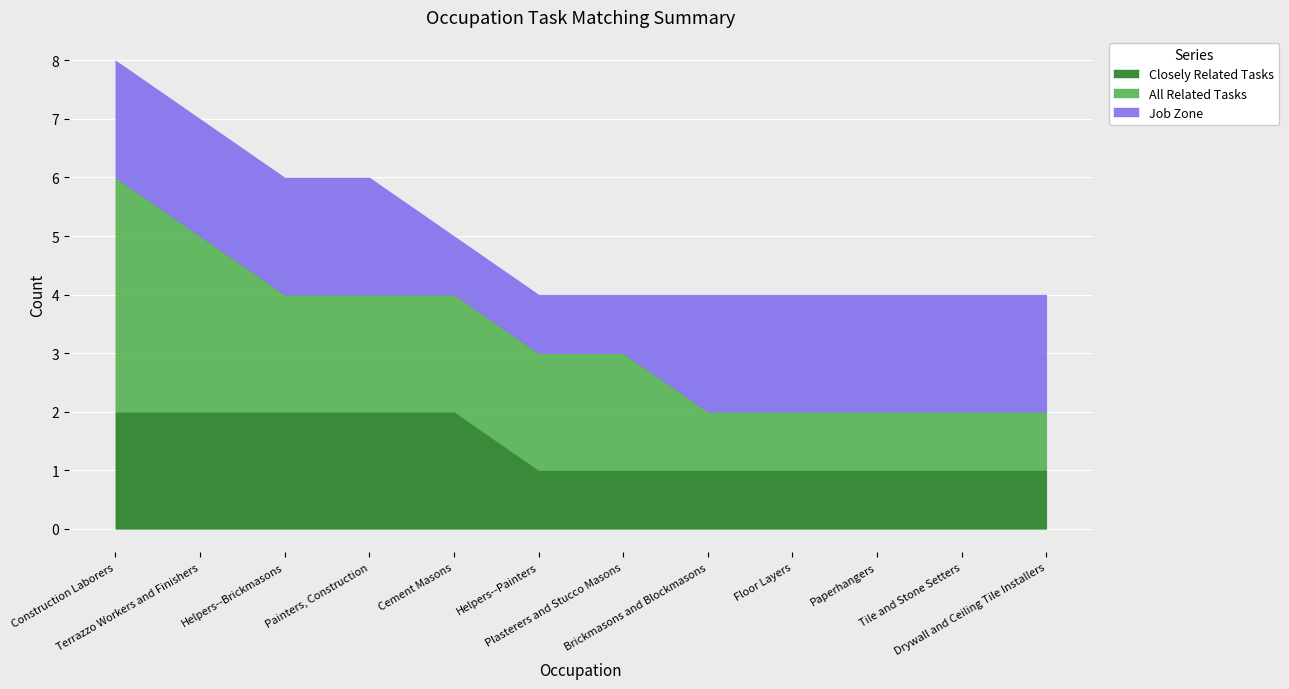

Which category has the highest value across all series?

Construction Laborers